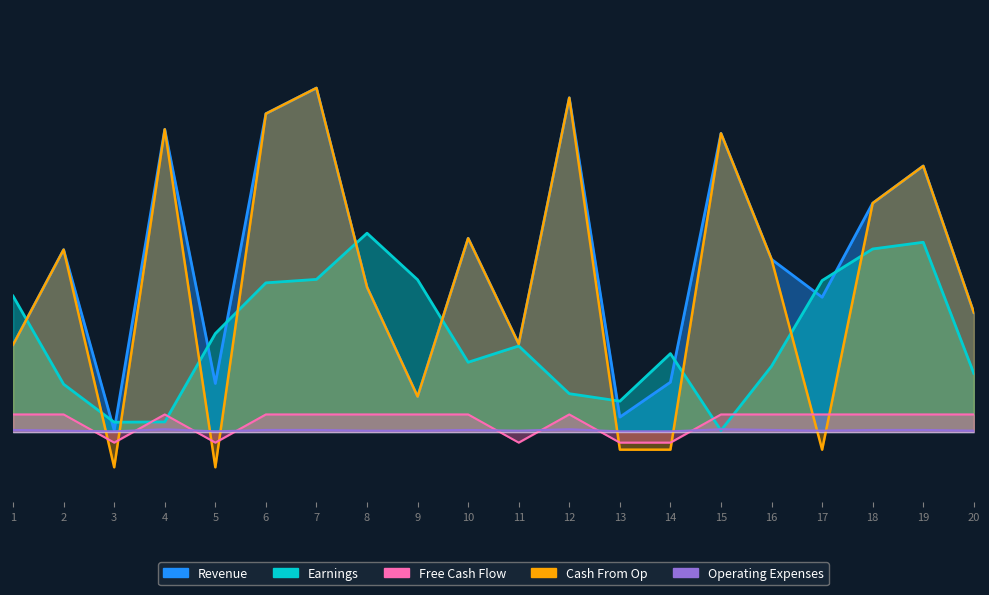

Is the value of Earnings at 19 greater than the value of Cash From Op at 16?

Yes